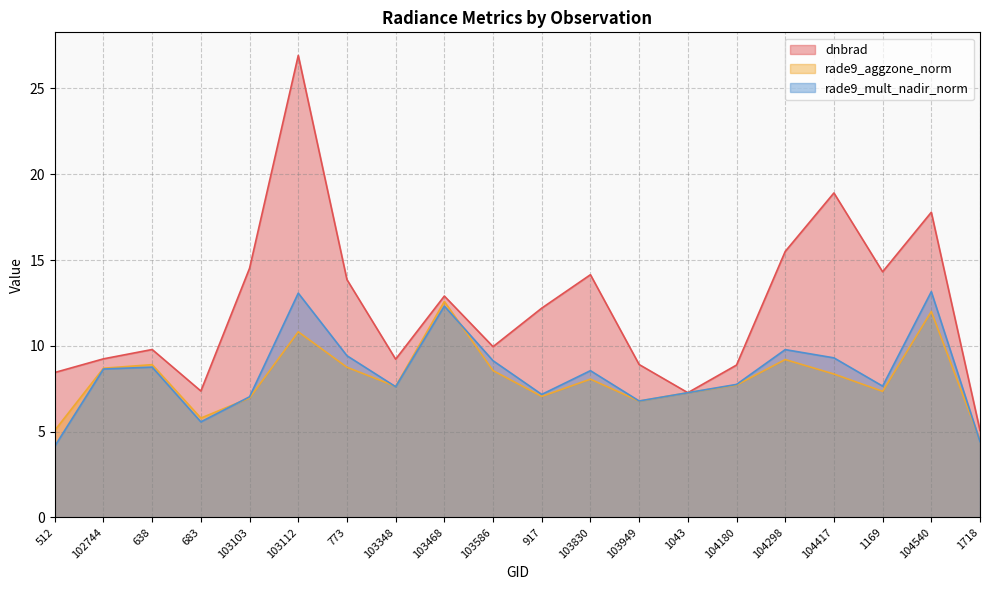

Is it true that dnbrad equals 17.3 at 103586?

False